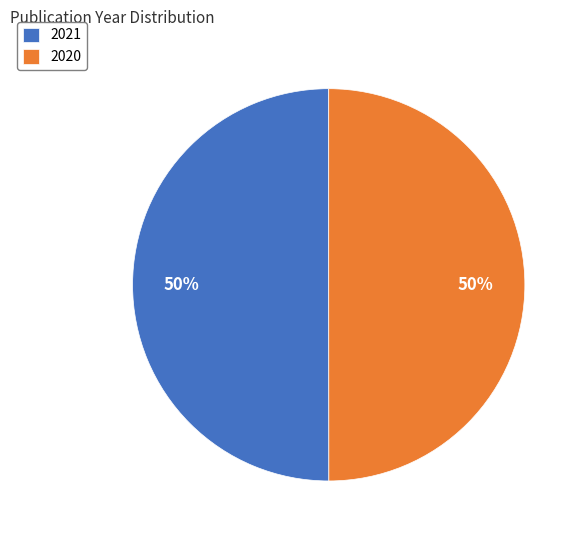

To the nearest percent, what portion does 2021 represent?

50%